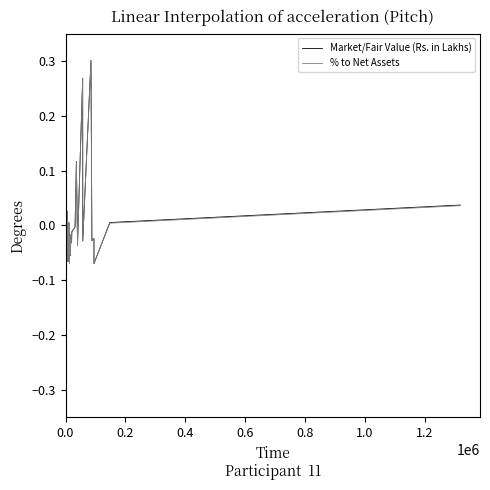

Which series has the widest spread of values?

Market/Fair Value (Rs. in Lakhs)